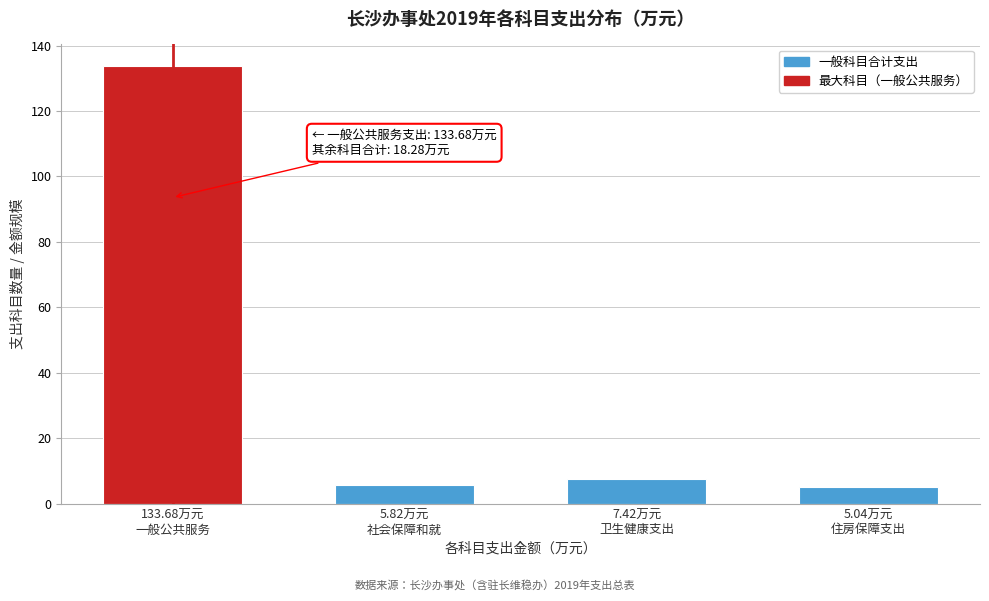

Reading left to right, what are all the values shown in this chart?

133.7	5.8	7.4	5.0